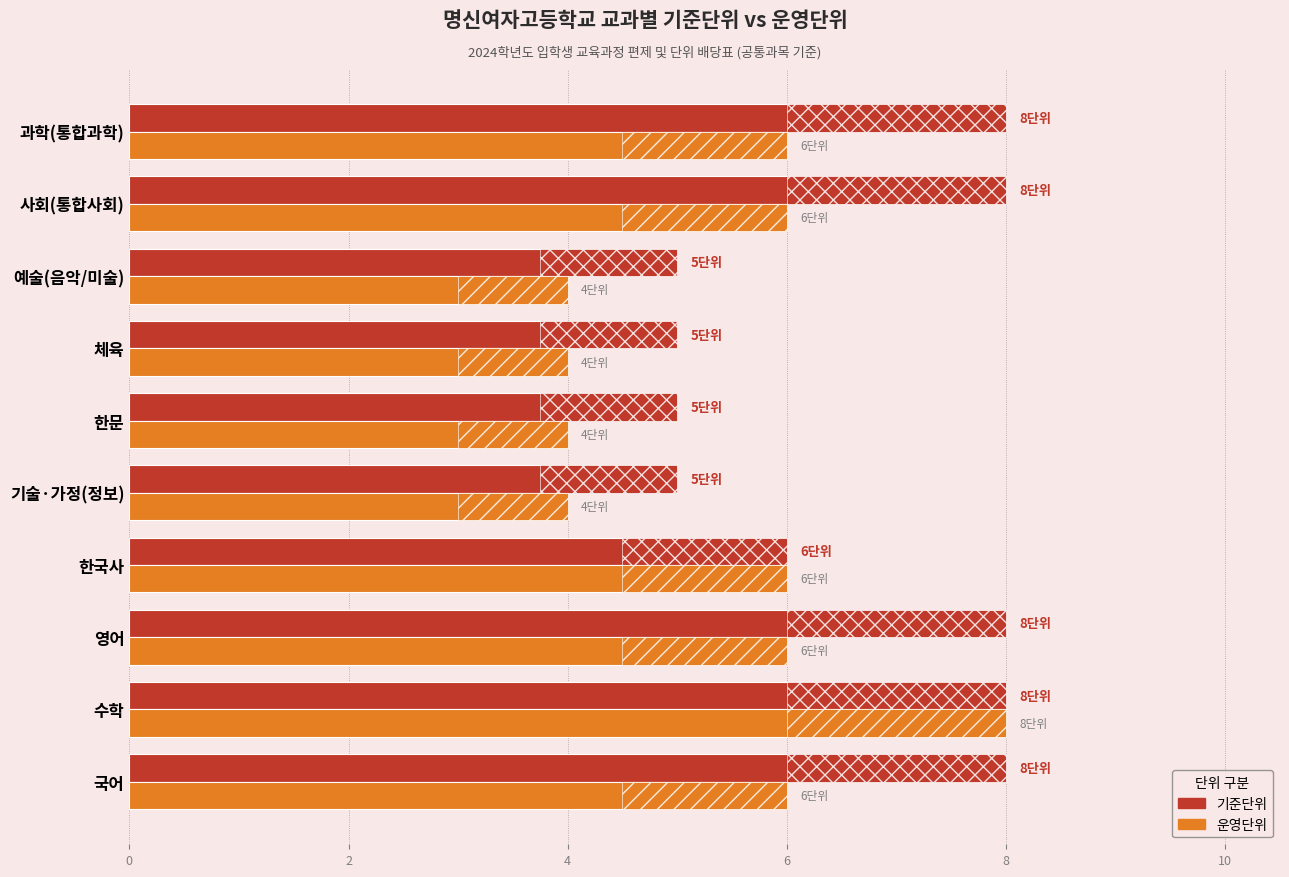

Which has a higher value, 기술·가정(정보) or 한국사?

한국사